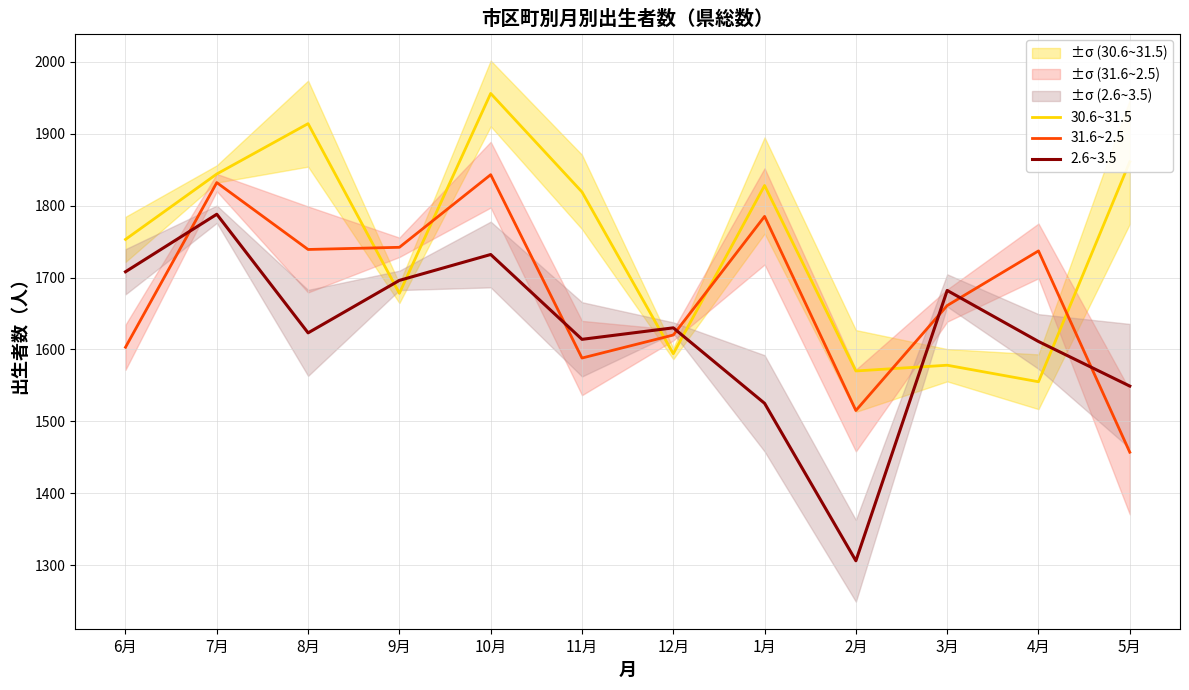

At which label does 30.6~31.5 first exceed 1819?

7月